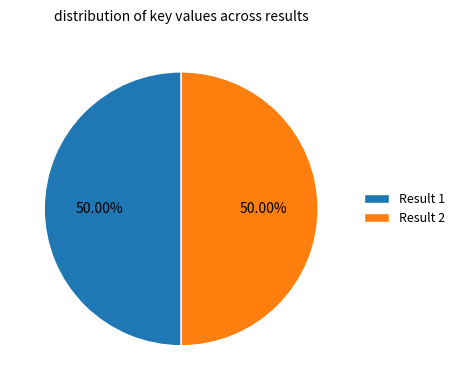

Do Result 1 and Result 2 together represent more than half of the pie?

Yes